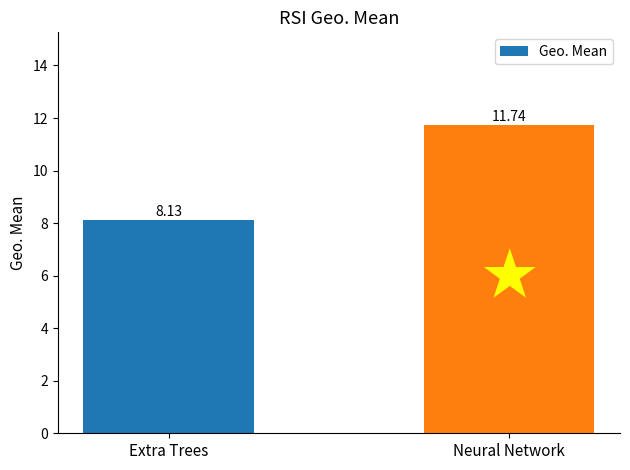

The value at Extra Trees is 13.2. True or false?

False